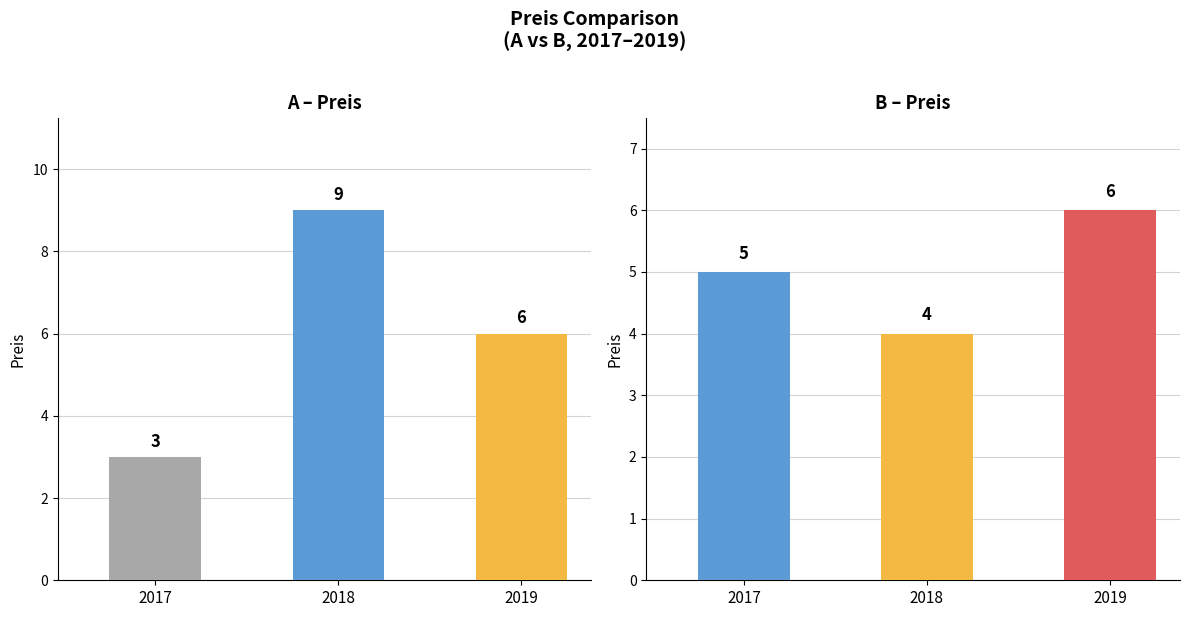

What is the smallest value displayed?

3